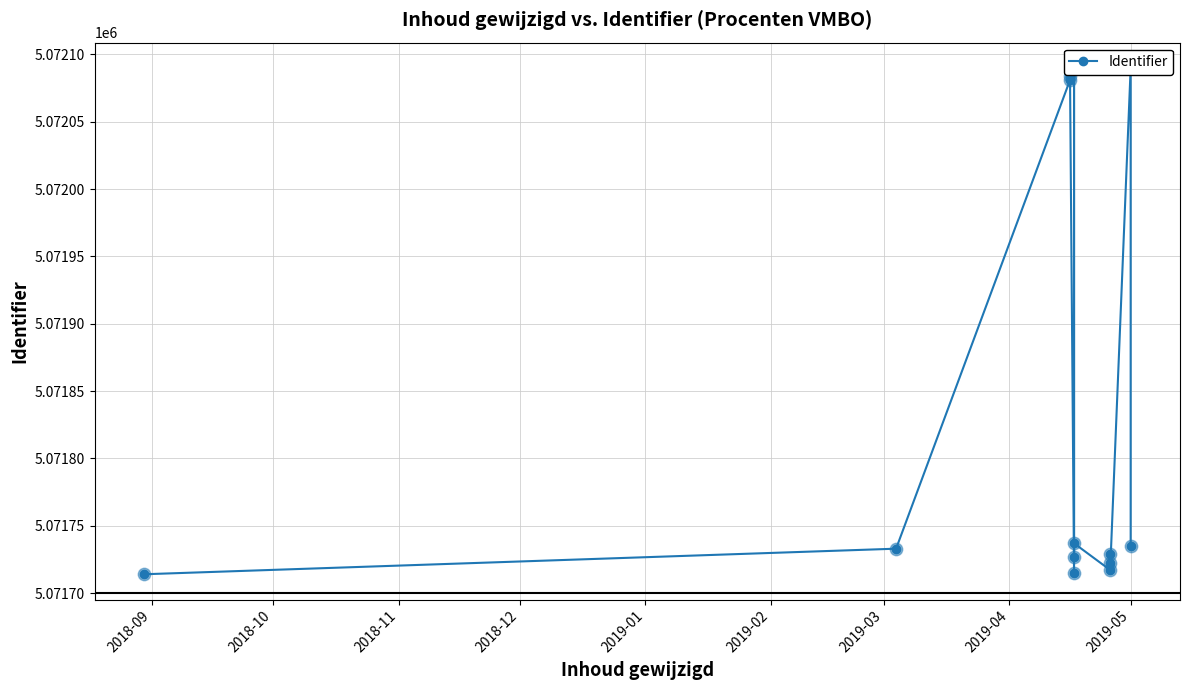

What is the ratio of the value at 2018-12 to the value at 2018-10?

1.0